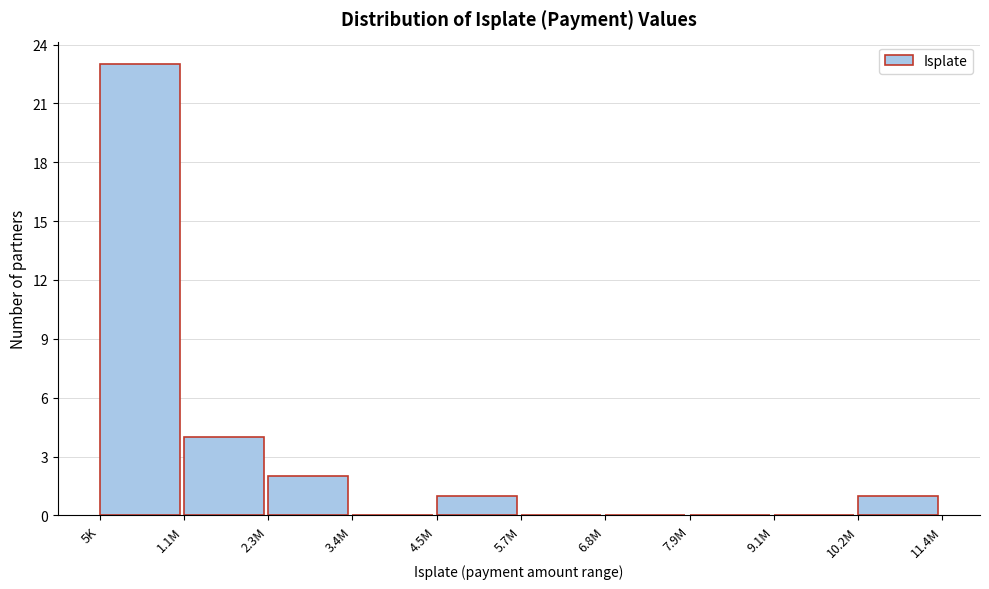

Reading right to left, what are all the values shown in this chart?

10.2M=1	9.1M=0	7.9M=0	6.8M=0	5.7M=0	4.5M=1	3.4M=0	2.3M=2	1.1M=4	5K=23